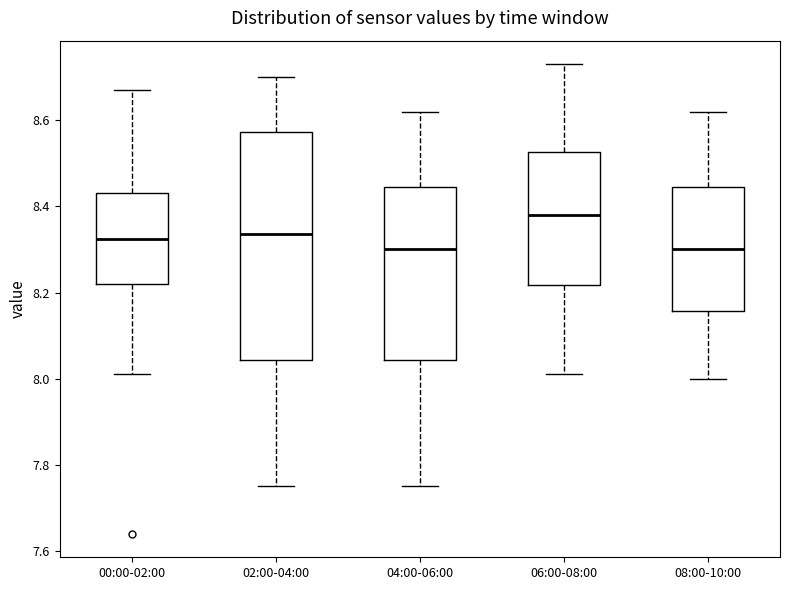

Where does the lower whisker of the box for 04:00-06:00 end on the y-axis? The values are not printed on the chart, so give them approximately, as read against the axis.

7.76